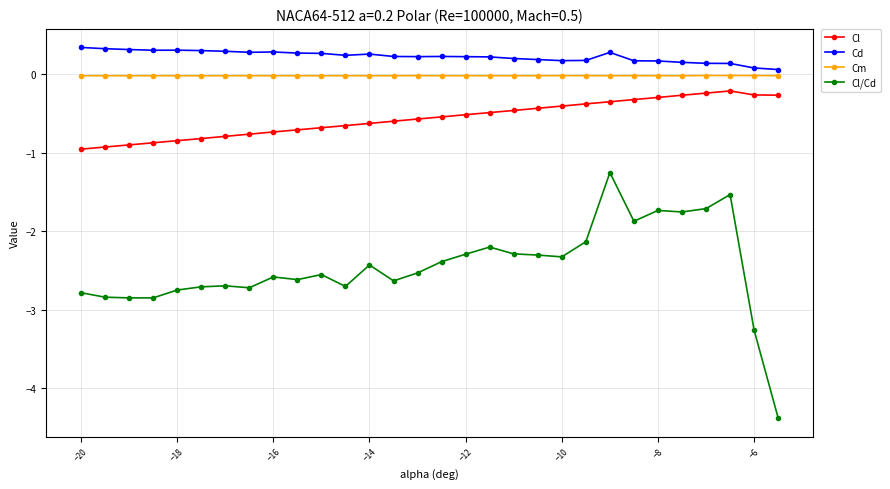

True or false: Cl and Cl/Cd intersect in this chart.

False